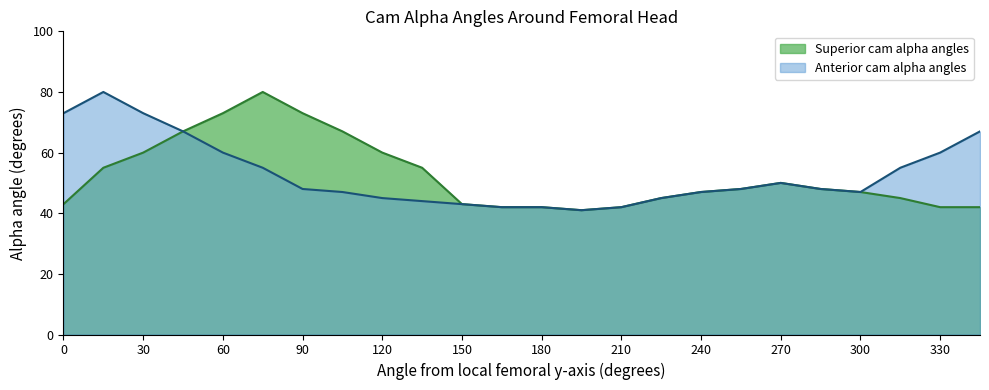

At 30, list the series in order from largest to smallest.

Anterior cam alpha angles, Superior cam alpha angles